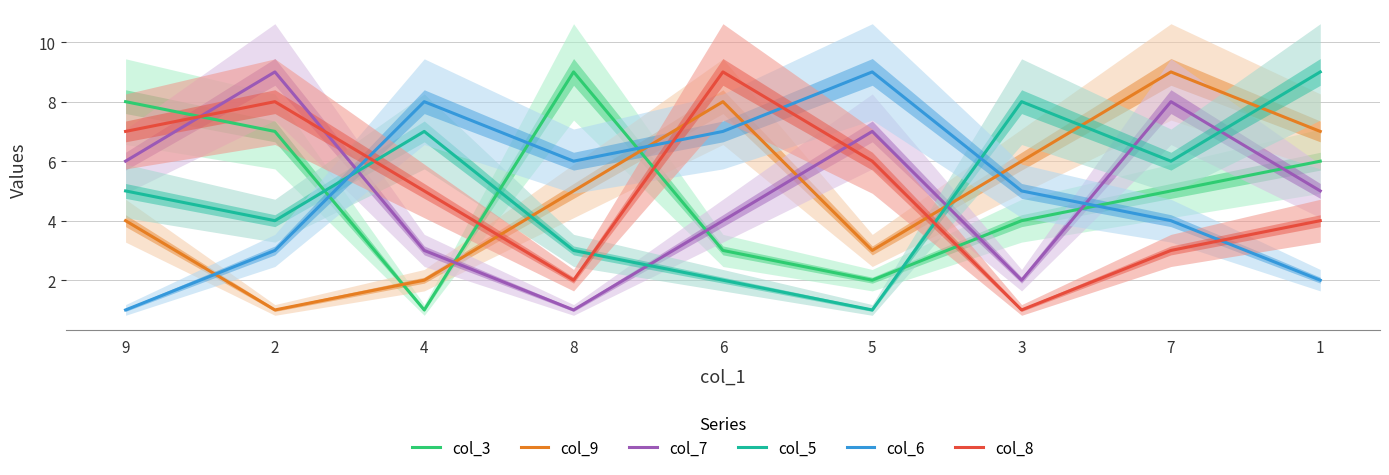

Does the chart have visible grid lines?

Yes